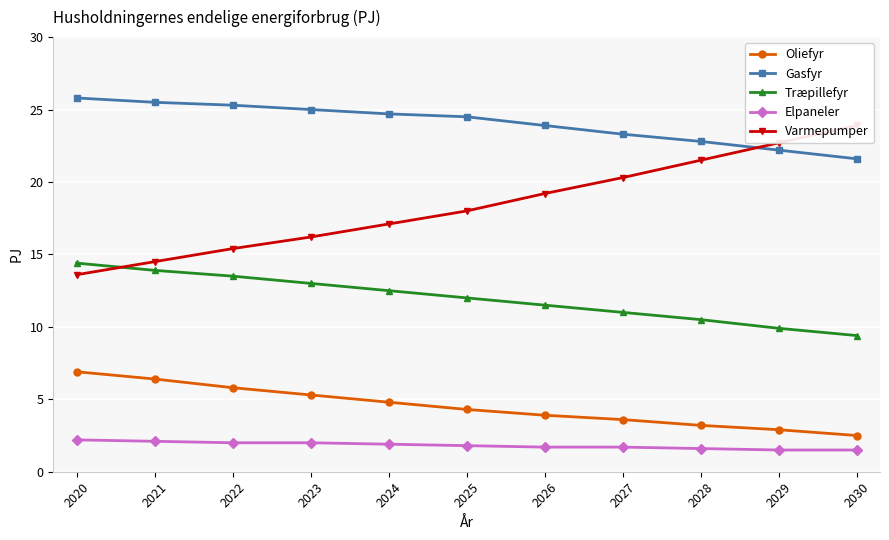

What is the sum of the Træpillefyr values at 2027 and 2023?

24.0